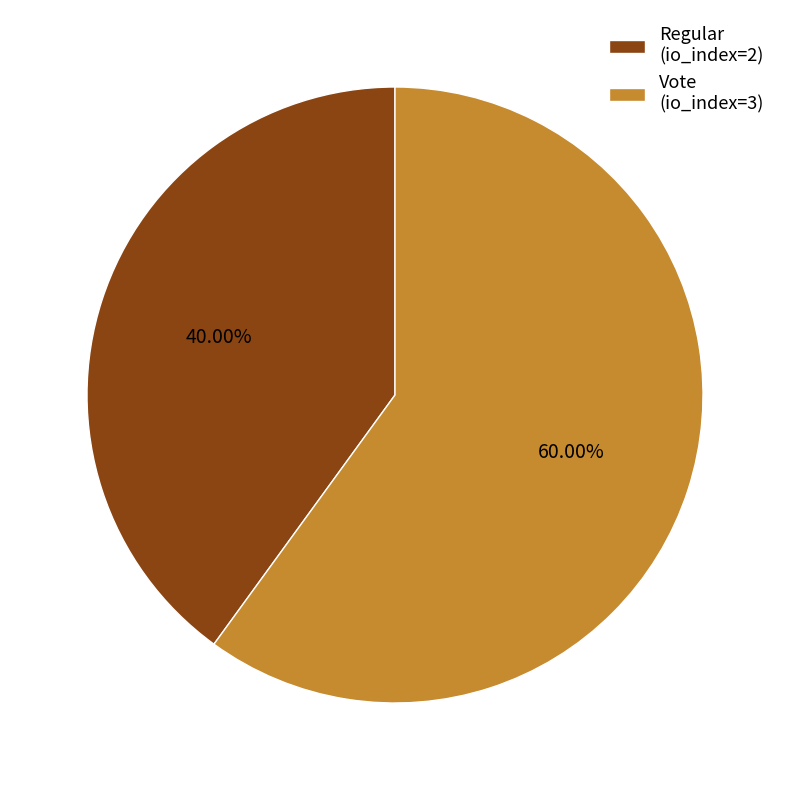

Count the number of slices in the pie.

2